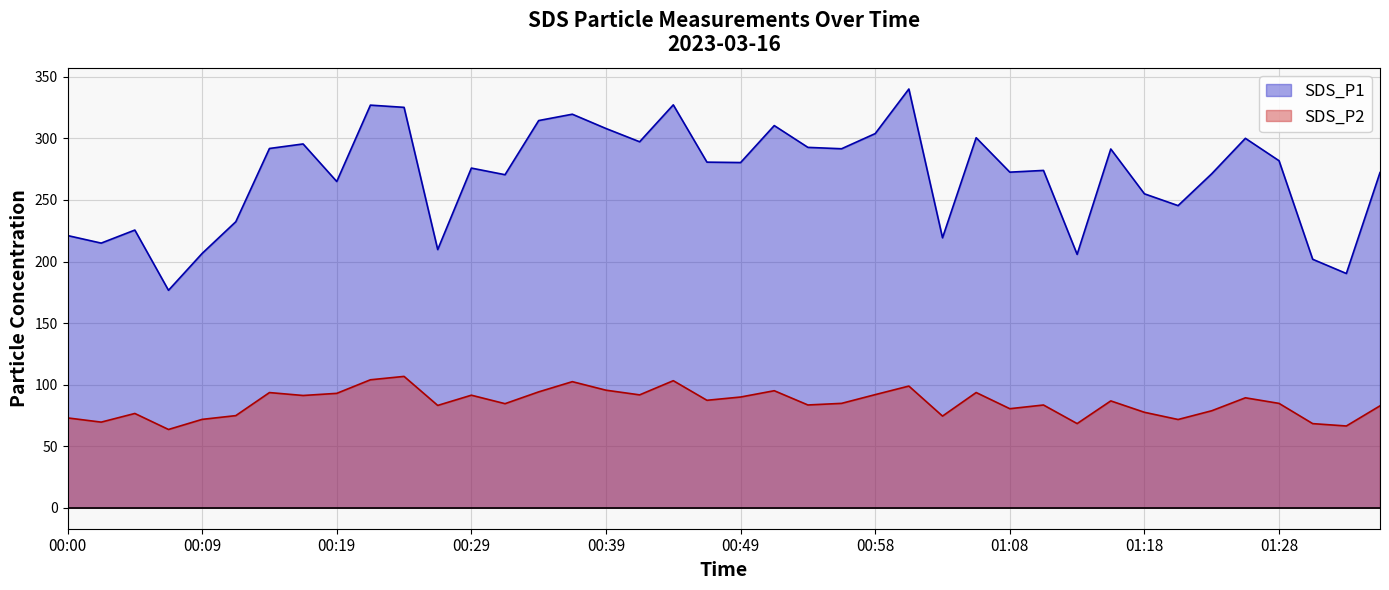

List the labels in order of SDS_P1 value, largest first.

01:01, 00:44, 00:22, 00:24, 00:36, 00:34, 00:51, 00:39, 00:58, 01:06, 01:25, 00:41, 00:17, 00:54, 00:14, 00:56, 01:16, 01:28, 00:46, 00:49, 00:29, 01:11, 01:08, 01:35, 01:23, 00:32, 00:19, 01:18, 01:21, 00:12, 00:05, 00:00, 01:03, 00:02, 00:27, 00:09, 01:13, 01:31, 01:33, 00:07